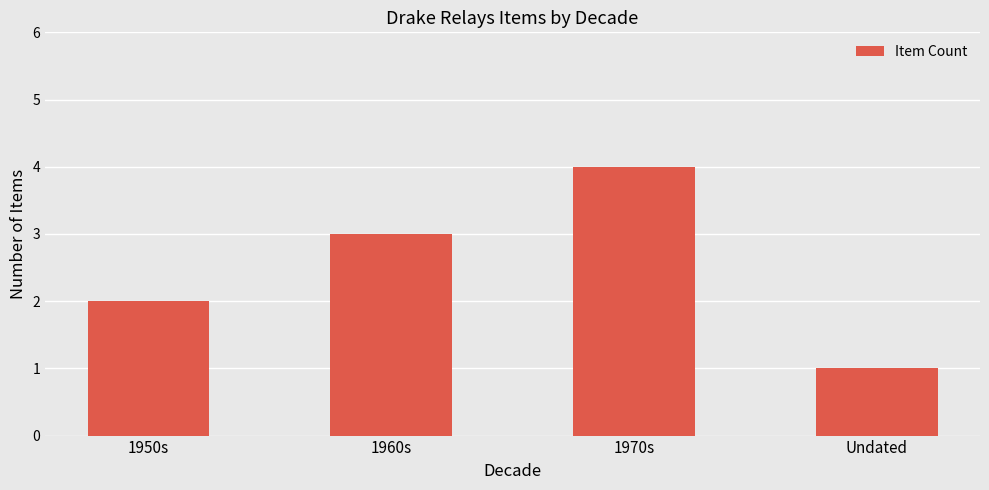

Which label corresponds to the smallest value in the chart?

Undated